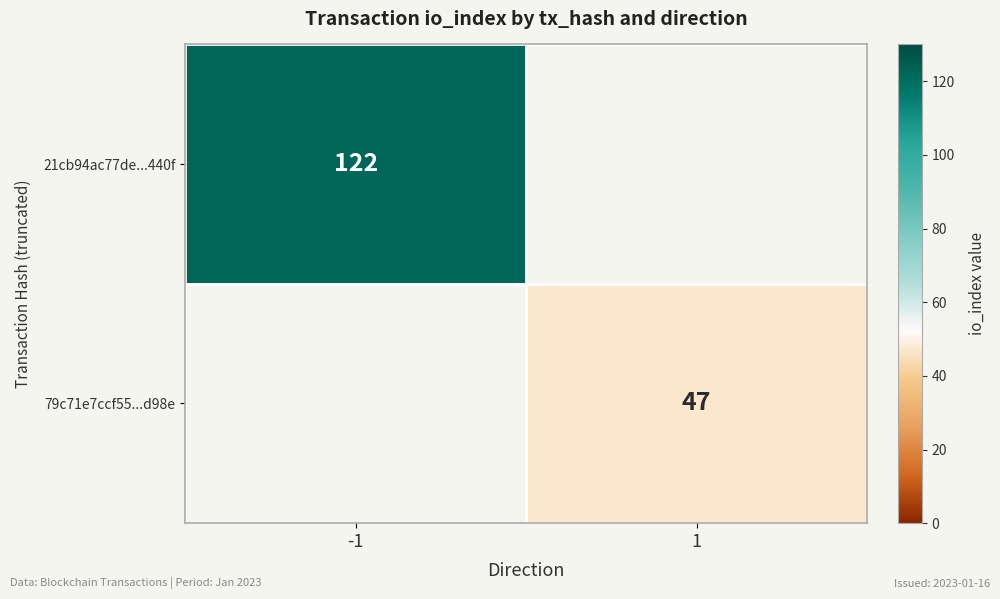

True or false: 21cb94ac77de...440f has a value of 52 at -1.

False